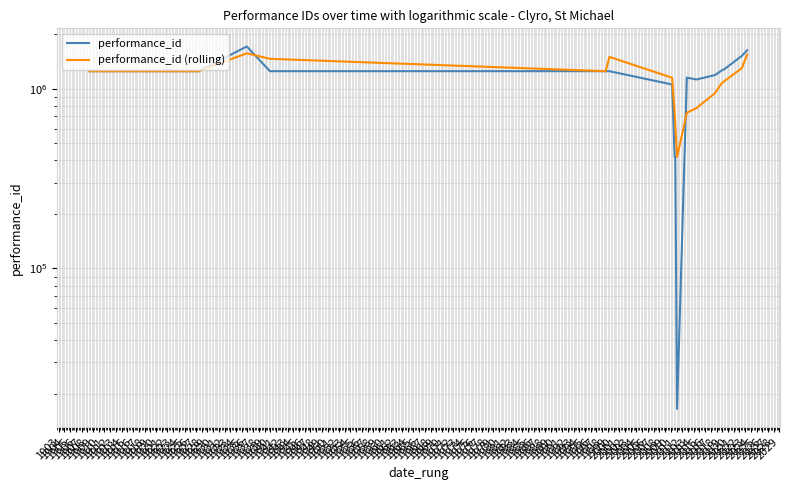

At which category does performance_id (rolling) reach its first local peak?

1904